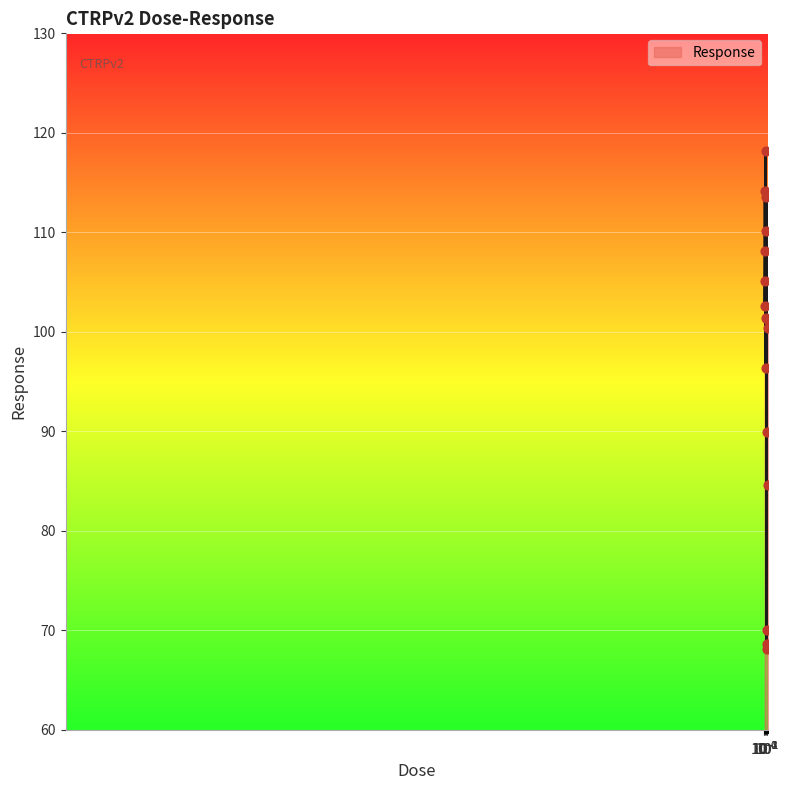

What is the difference between the maximum and minimum values?

50.0